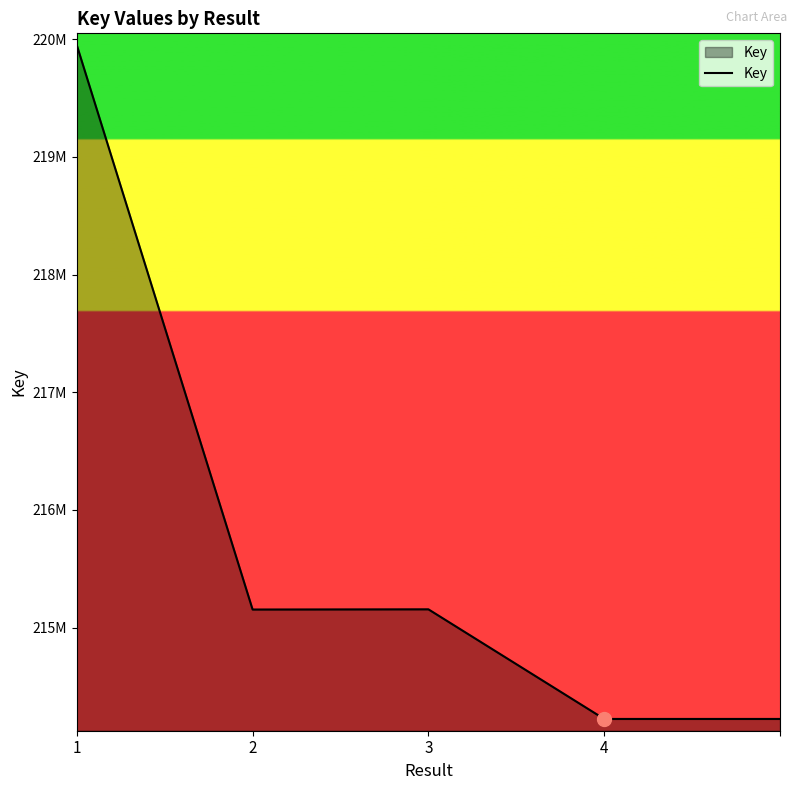

Does the chart have visible grid lines?

No